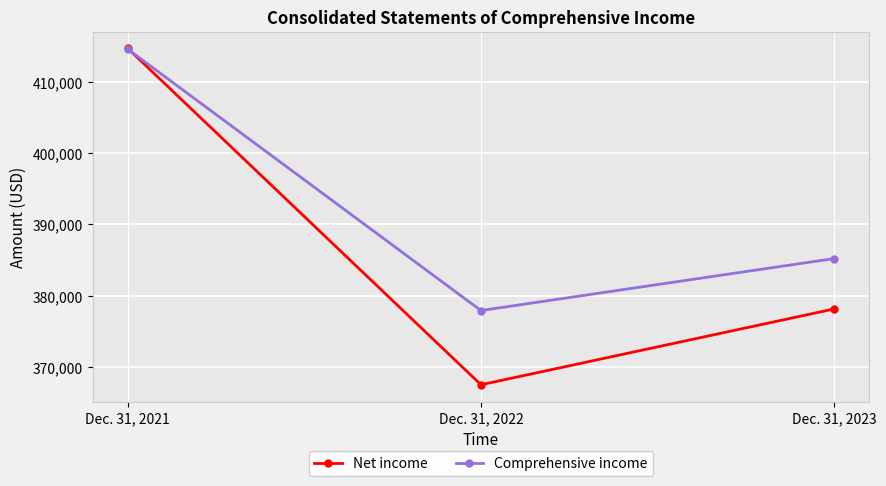

Is the value of Comprehensive income at Dec. 31, 2021 greater than the value of Net income at Dec. 31, 2023?

Yes